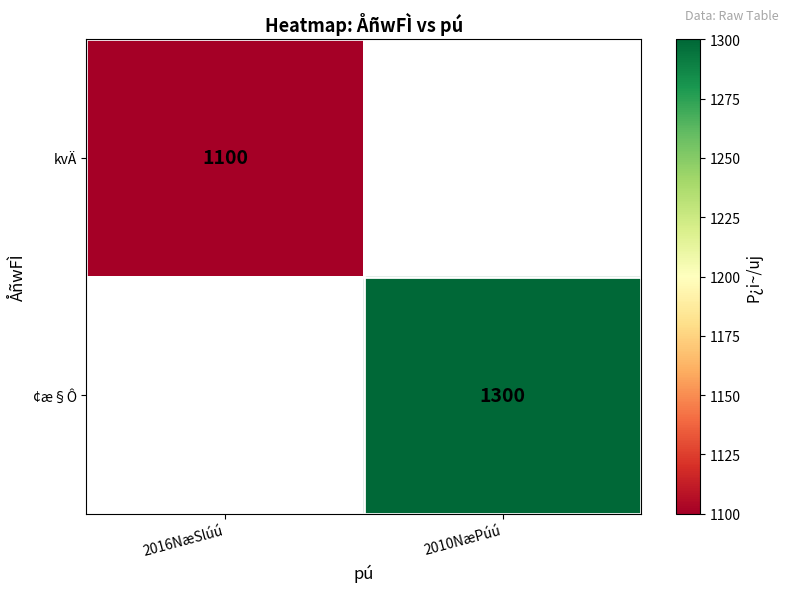

The value of ¢æ§Ô at 2010NæPúú is 630.5. True or false?

False